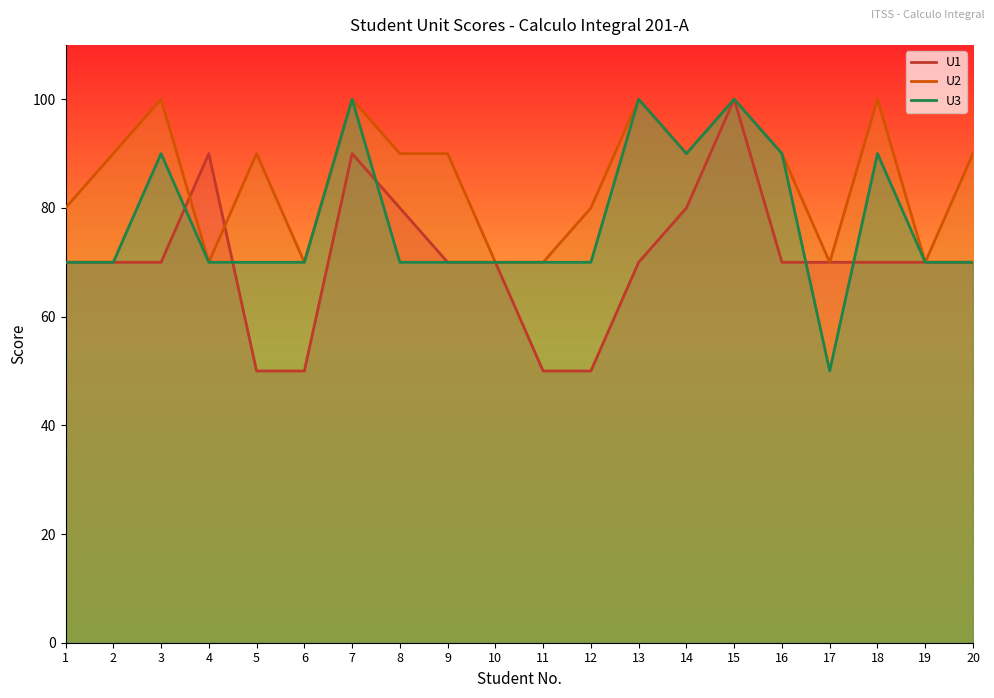

Which label corresponds to the largest value in the chart?

15